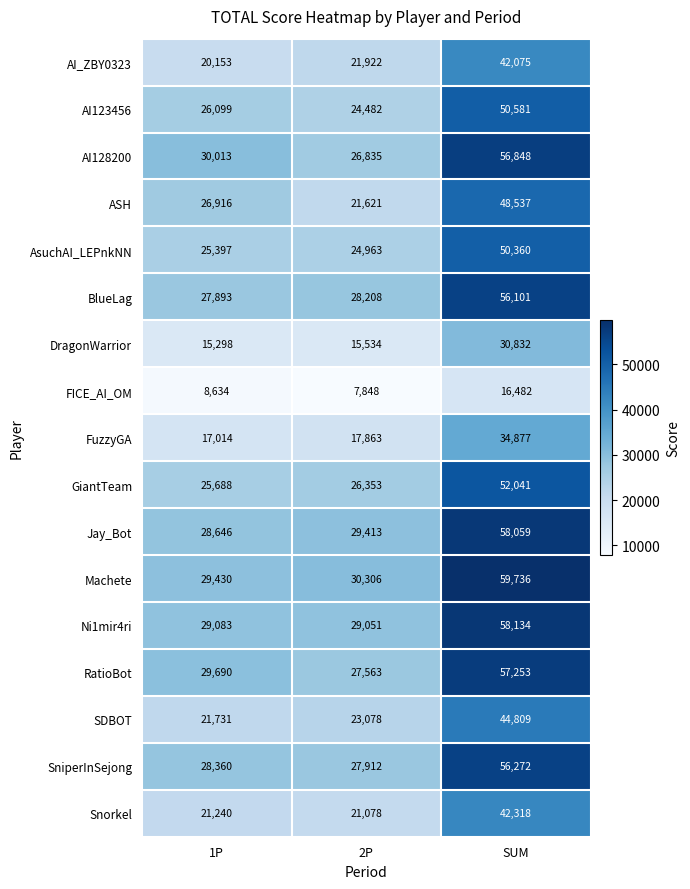

How many data points in AI123456 are less than 26099?

1